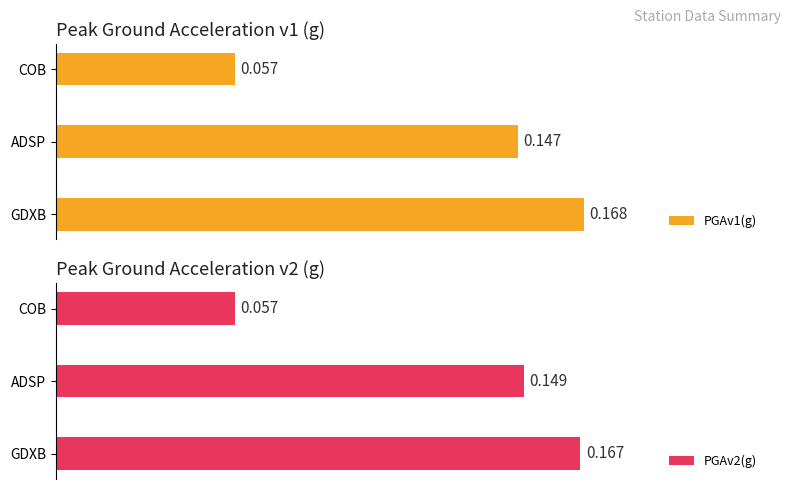

At which label is PGAv2(g) closest to 0?

COB